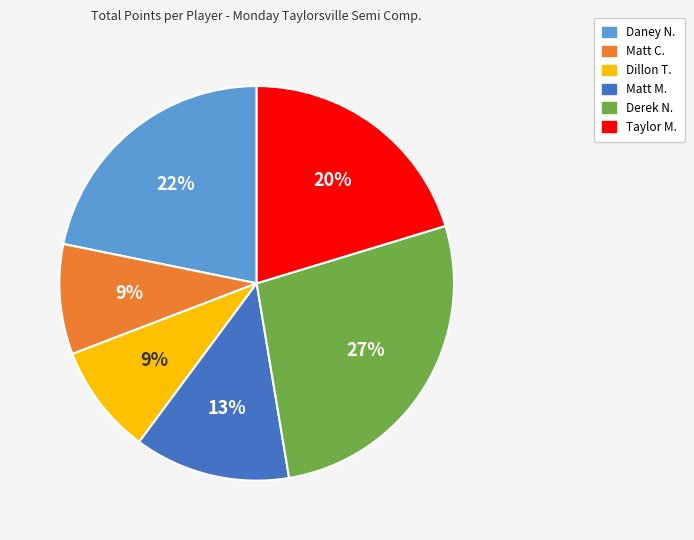

True or false: Matt C. accounts for 1% of the total.

False